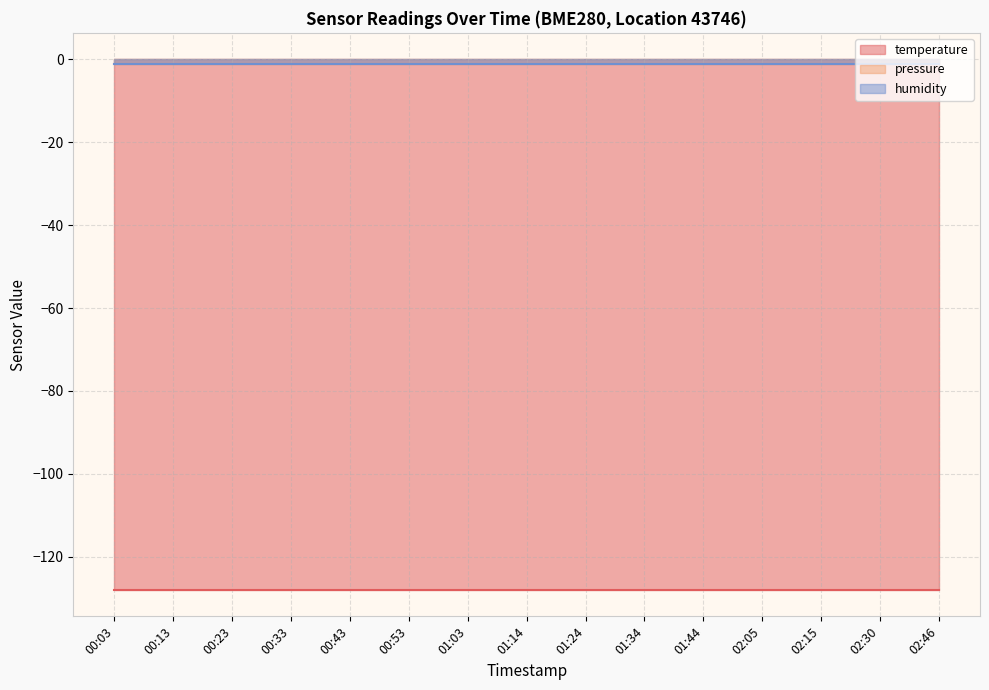

Is the value of pressure at 00:23 greater than the value of humidity at 00:33?

No